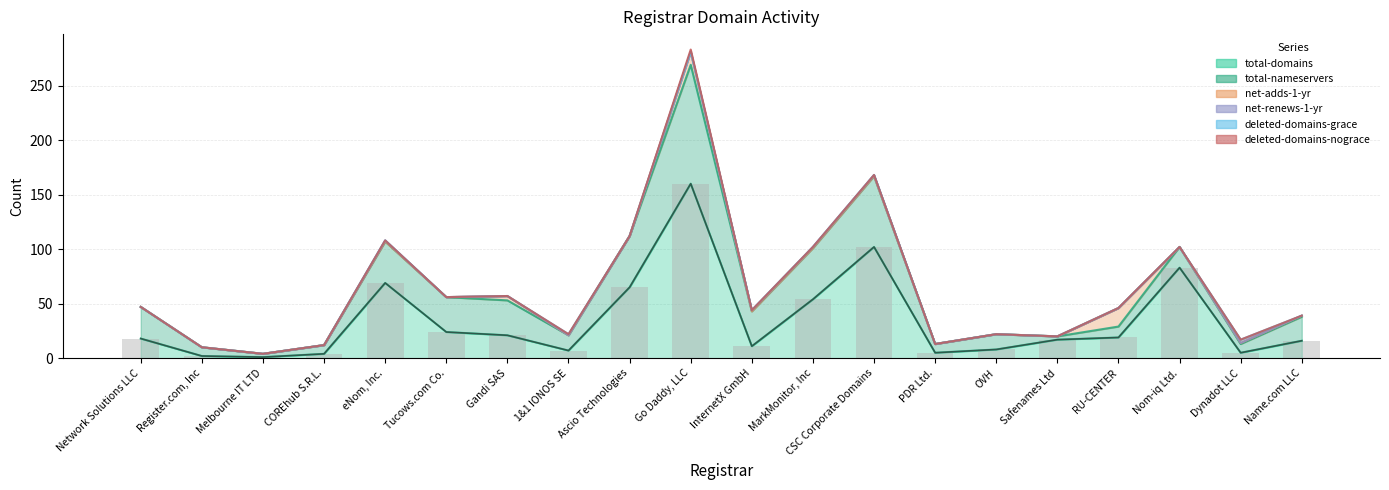

Which series has the largest range (max minus min)?

total-domains